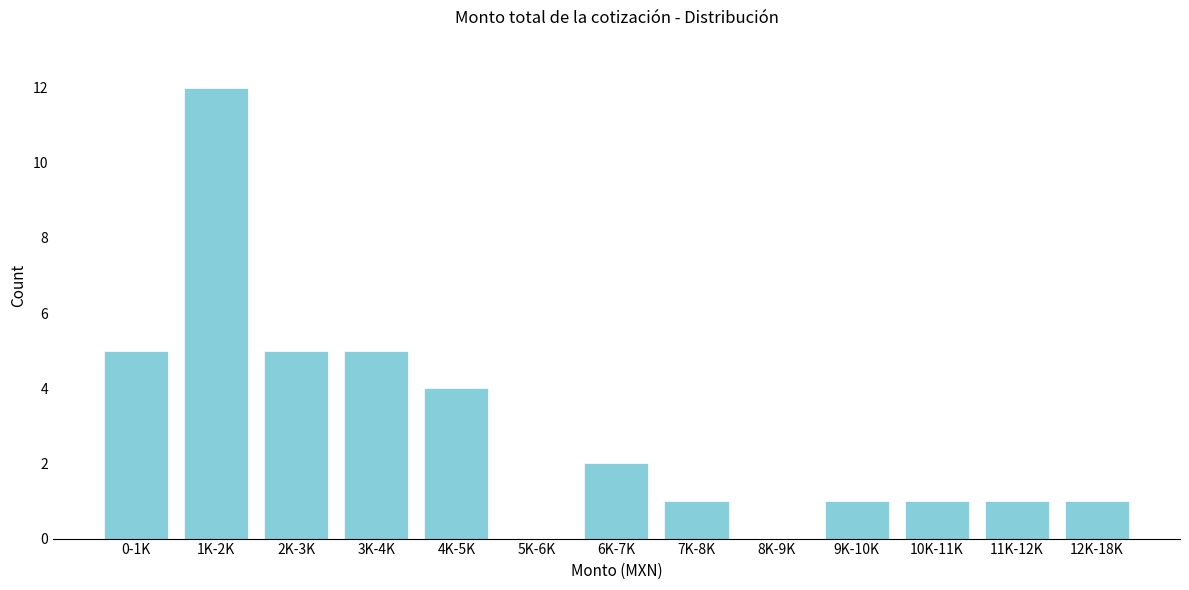

Reading right to left, what are all the values shown in this chart?

12K-18K=1	11K-12K=1	10K-11K=1	9K-10K=1	8K-9K=0	7K-8K=1	6K-7K=2	5K-6K=0	4K-5K=4	3K-4K=5	2K-3K=5	1K-2K=12	0-1K=5